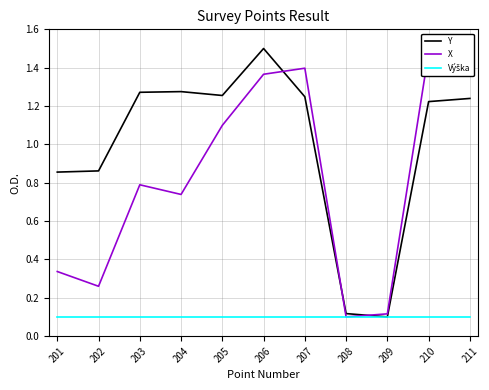

List the series in order of their overall mean, highest first.

Y, X, Výška